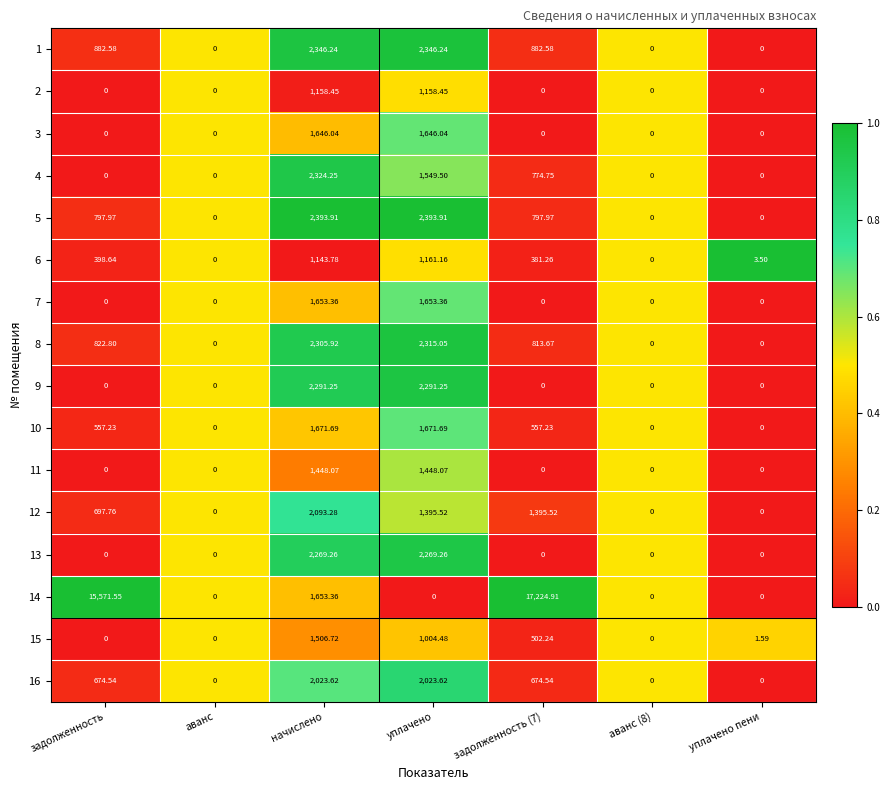

At which category is the sum across all series the highest?

начислено